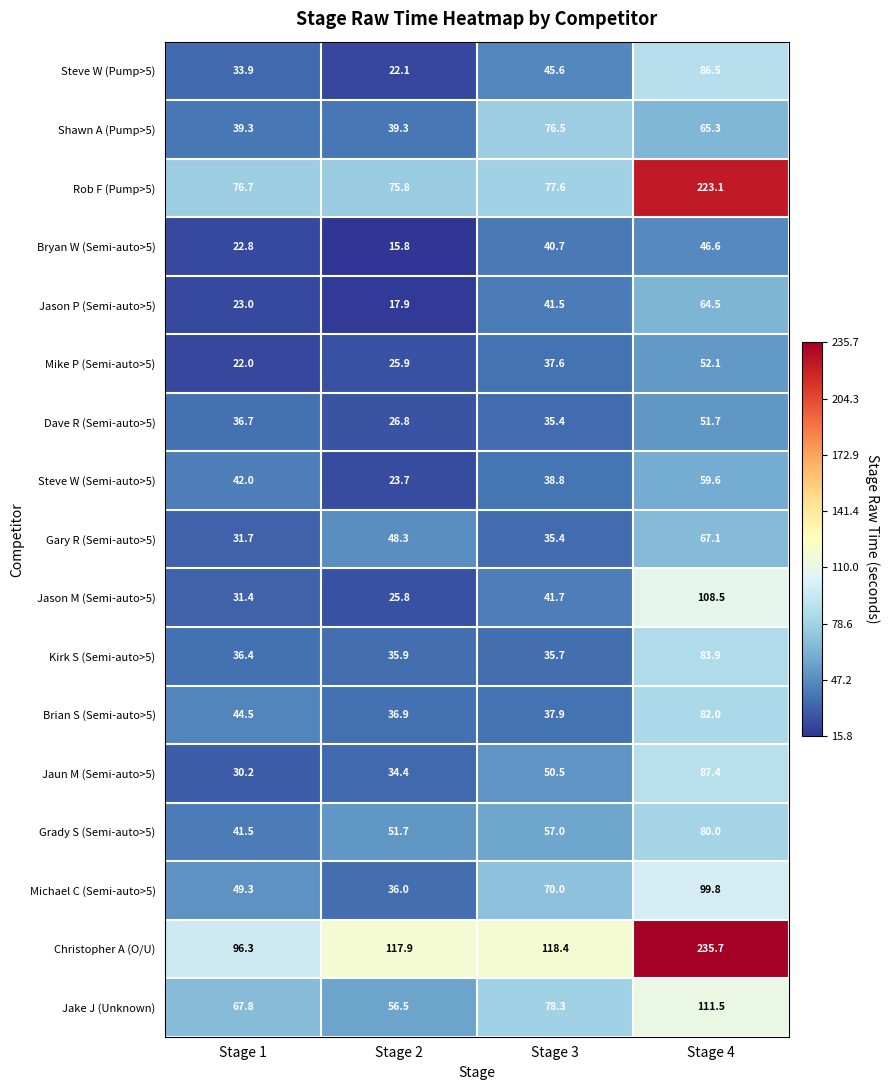

At which label does Jake J (Unknown) first exceed 78?

Stage 3